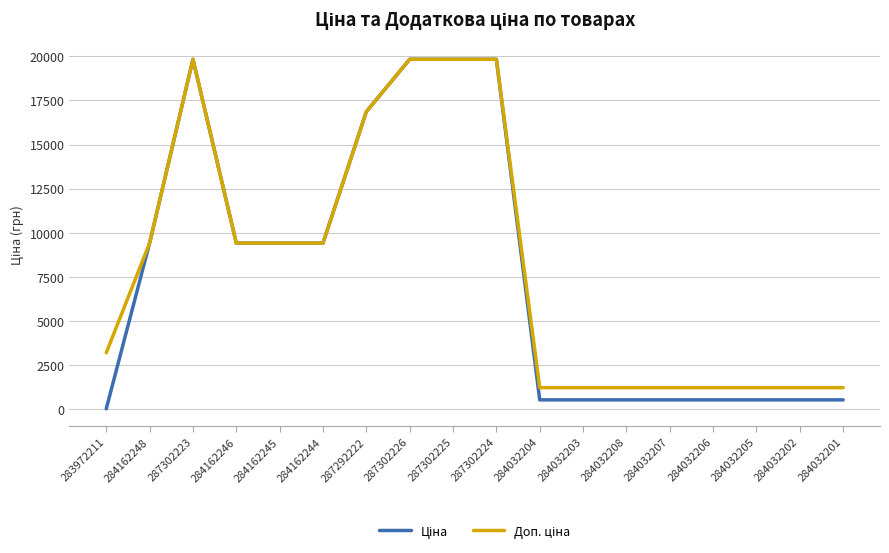

What is the total value across all series at 287302225?

39662.1